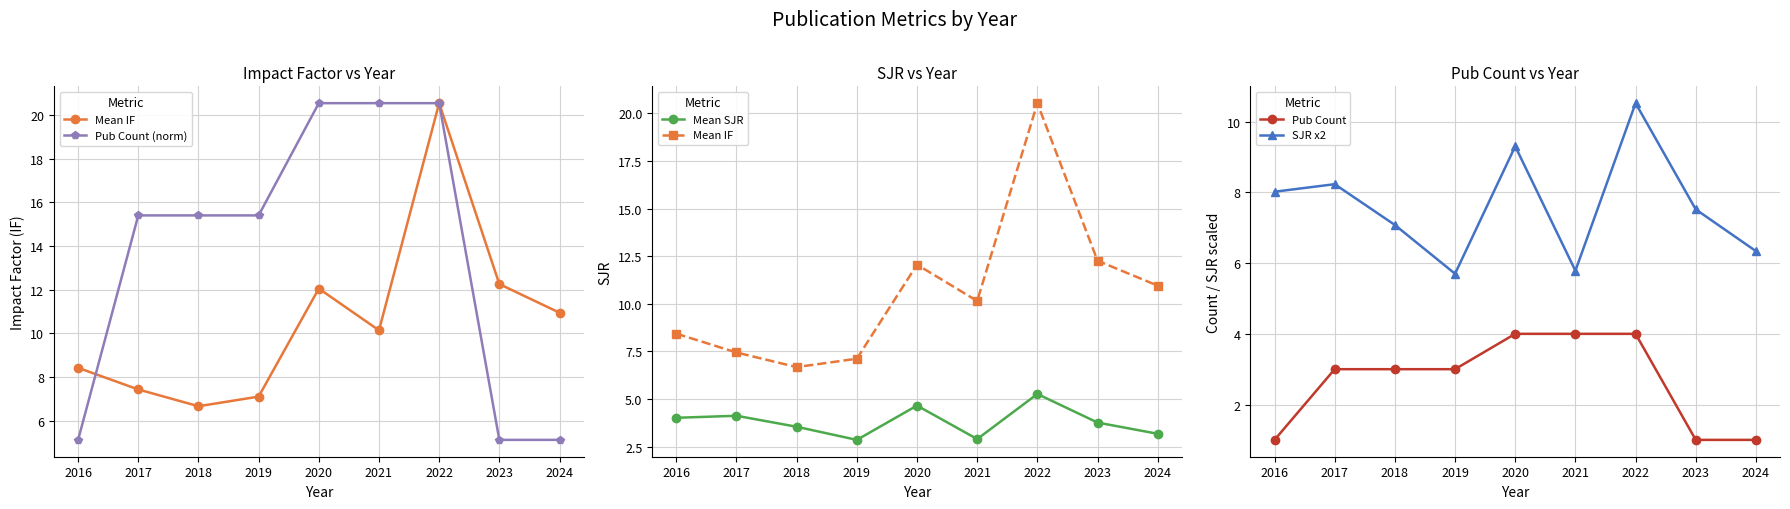

True or false: Pub Count and SJR x2 cross at least once.

False